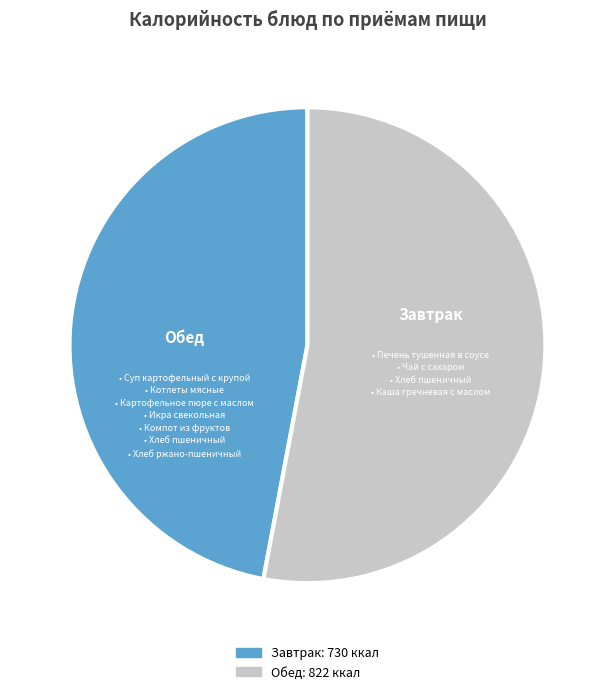

Is there a majority slice in this chart?

Yes